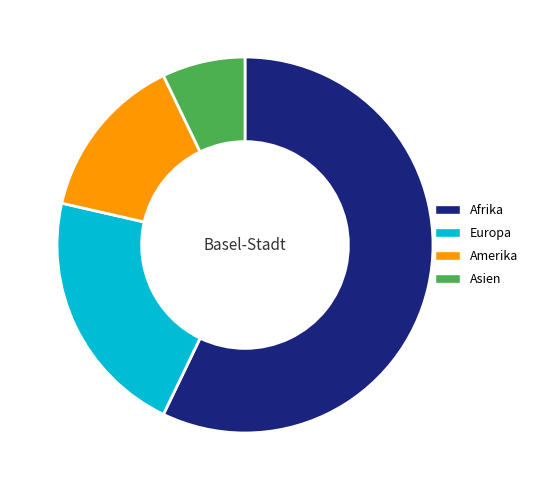

What is the majority slice?

Afrika